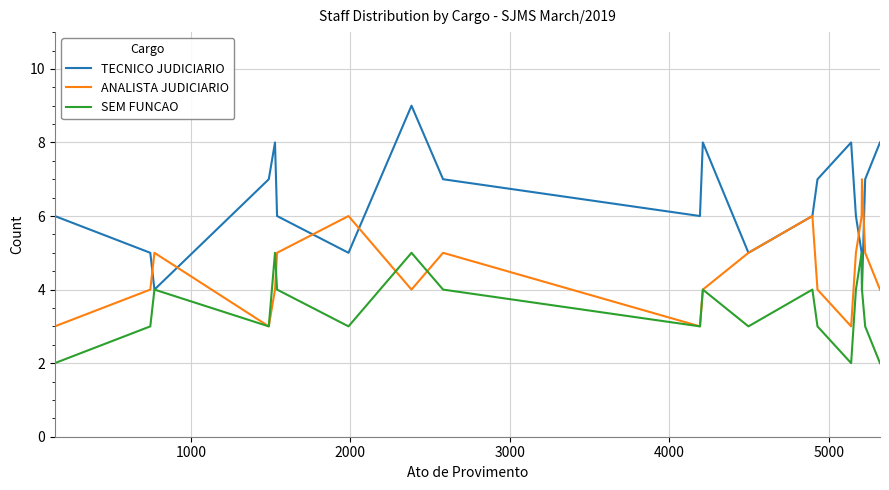

Does the chart have visible grid lines?

Yes